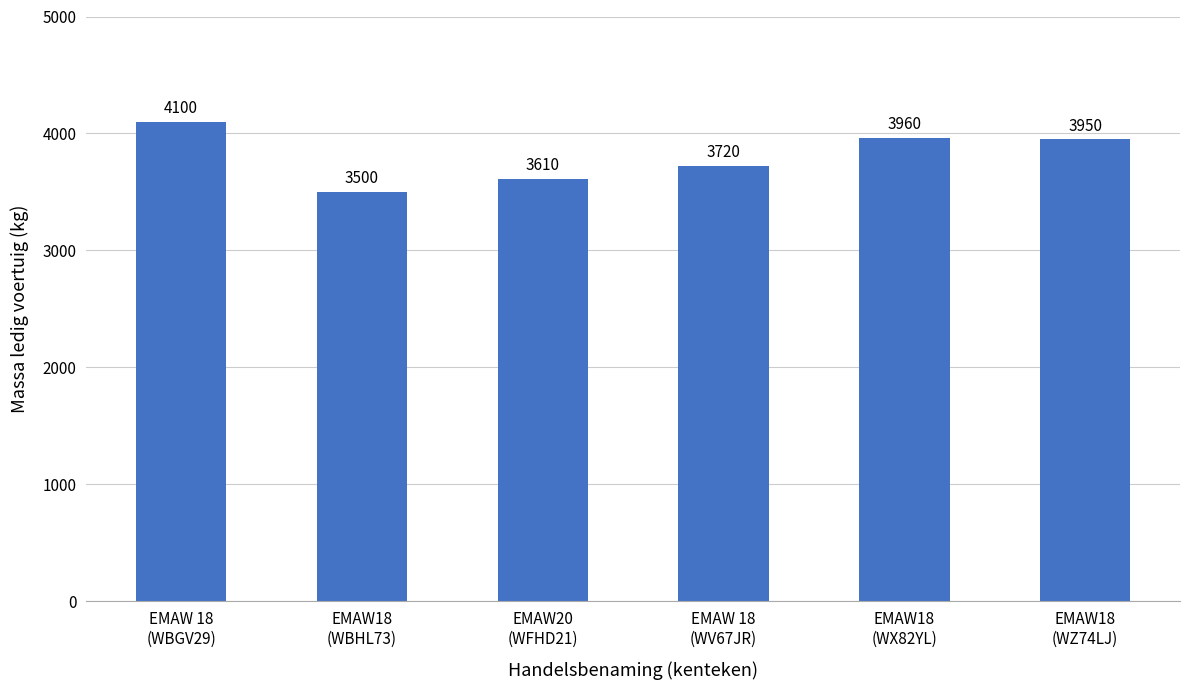

What is the label of the 4th bar from the left?

EMAW 18
(WV67JR)